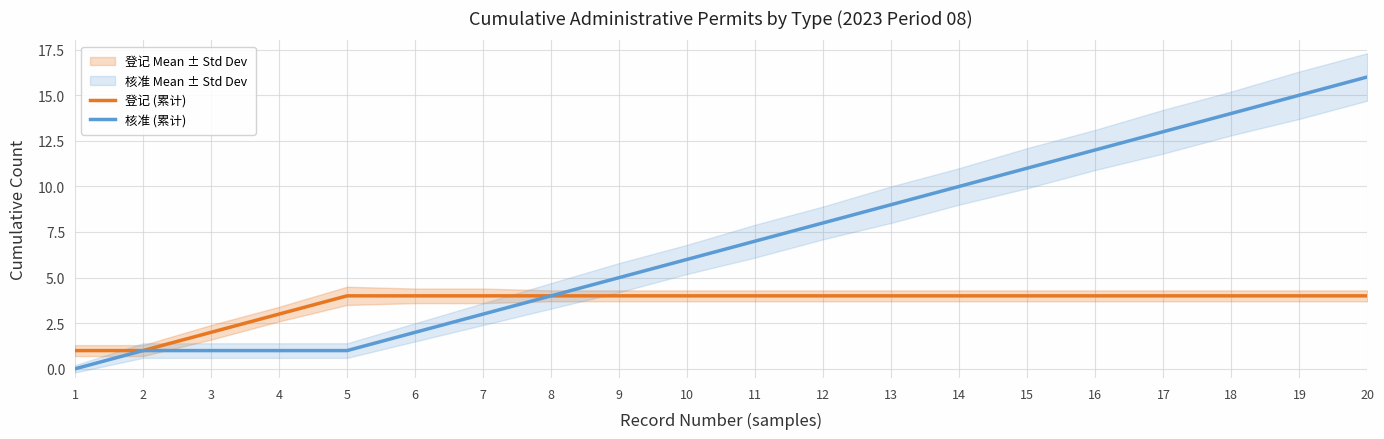

What is the difference between the second highest and second lowest values in the 登记 (累计) series?

3